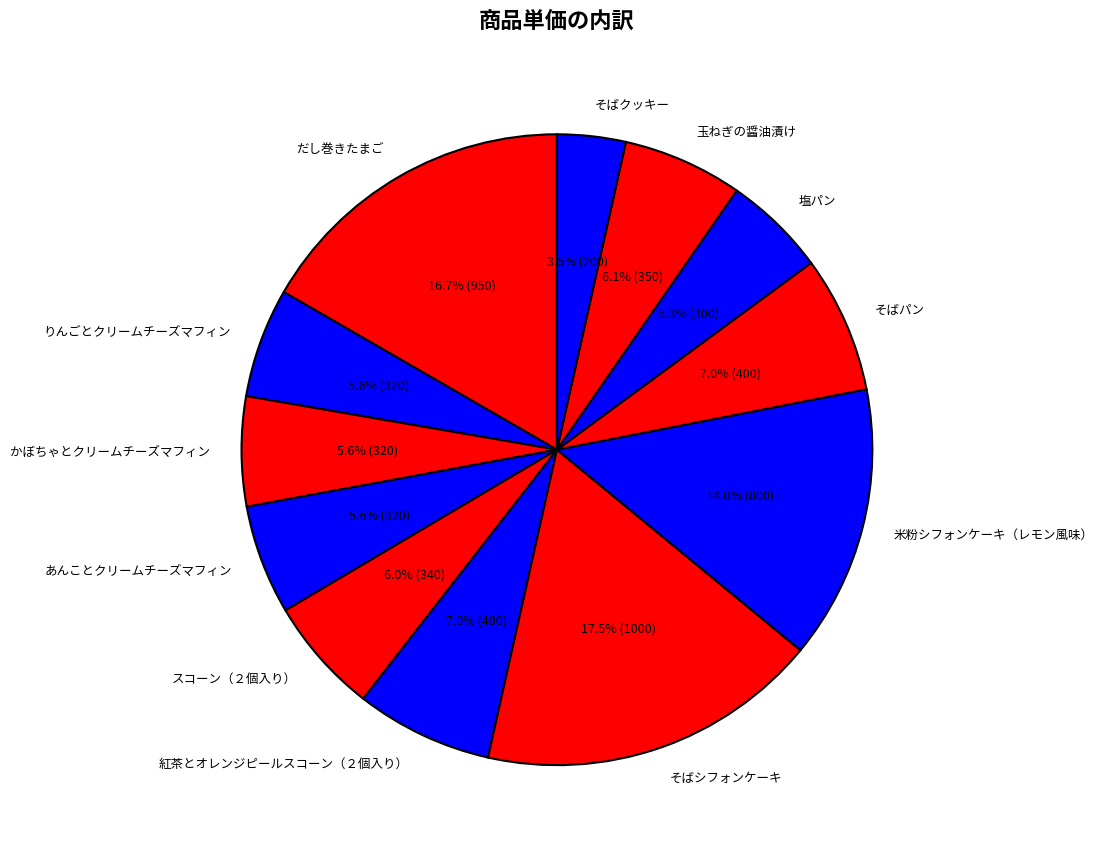

To the nearest percent, what portion does だし巻きたまご represent?

17%